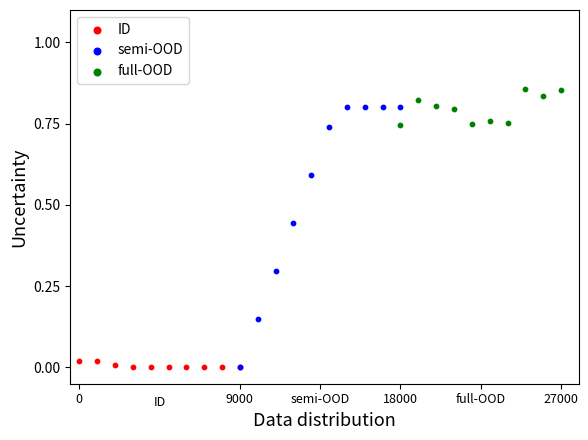

Which series has the widest spread of Y values?

semi-OOD